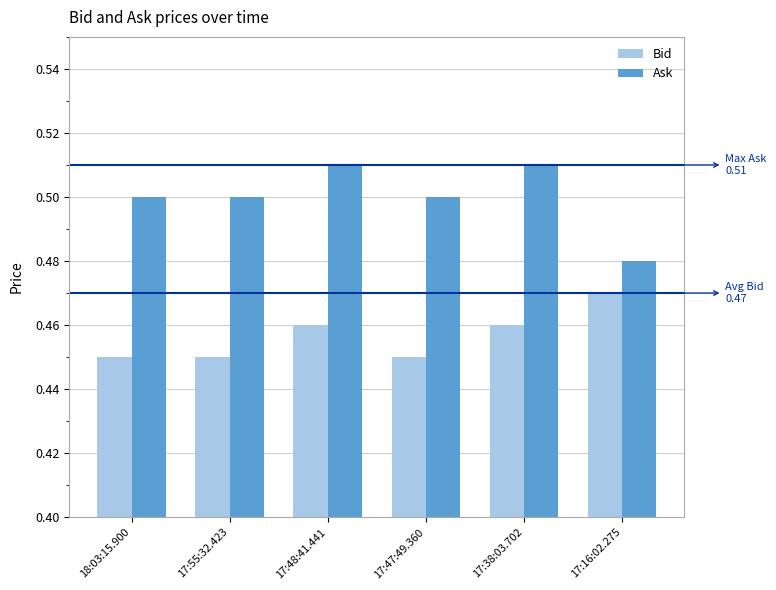

Does the chart contain any negative values?

No